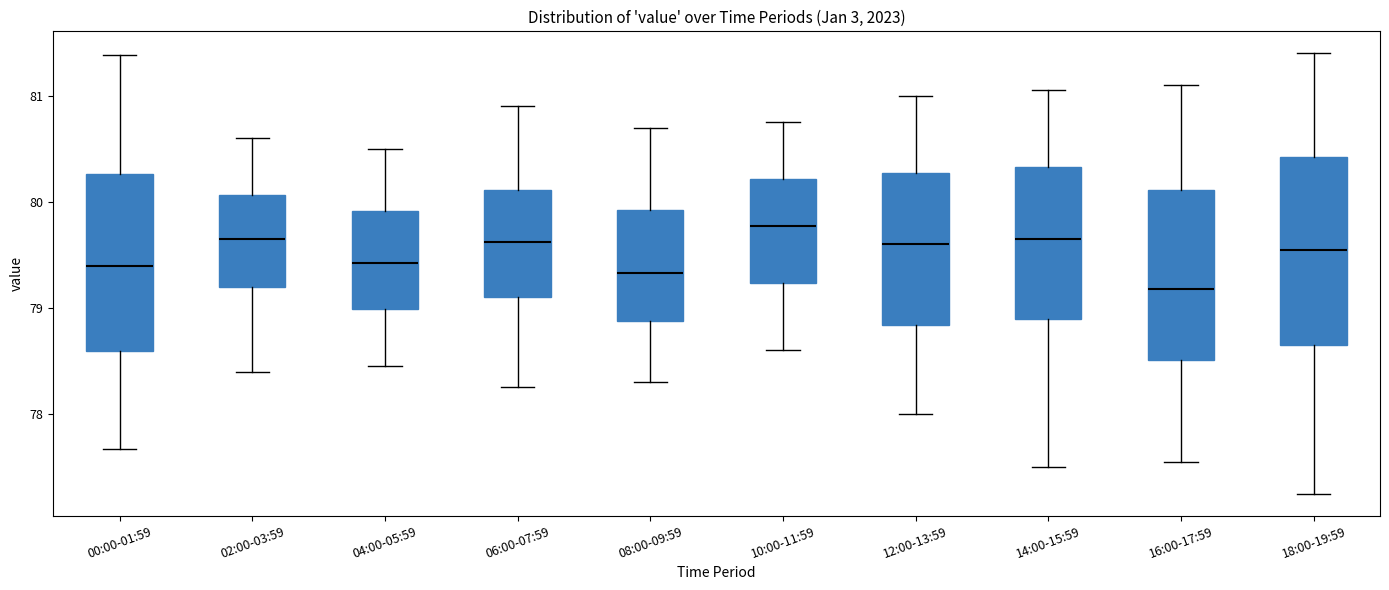

Where does the lower whisker of the box for 18:00-19:59 end on the y-axis? The values are not printed on the chart, so give them approximately, as read against the axis.

77.3